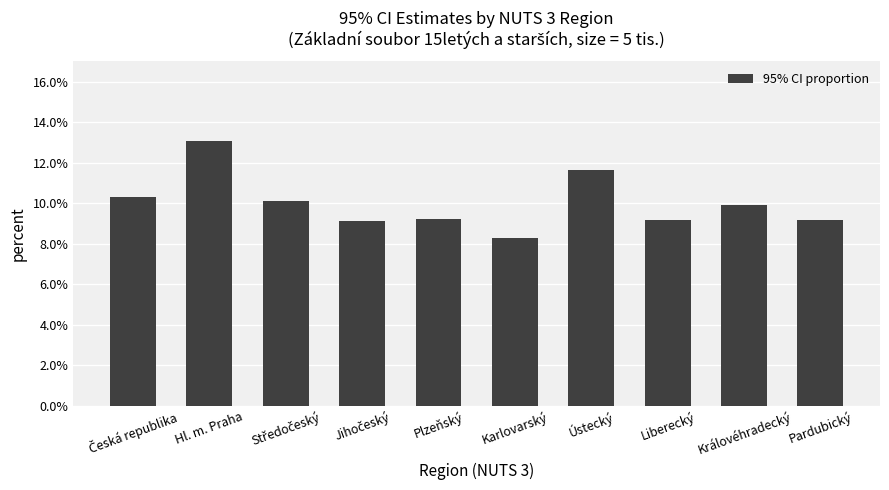

What is the label of the 6th bar from the right?

Plzeňský